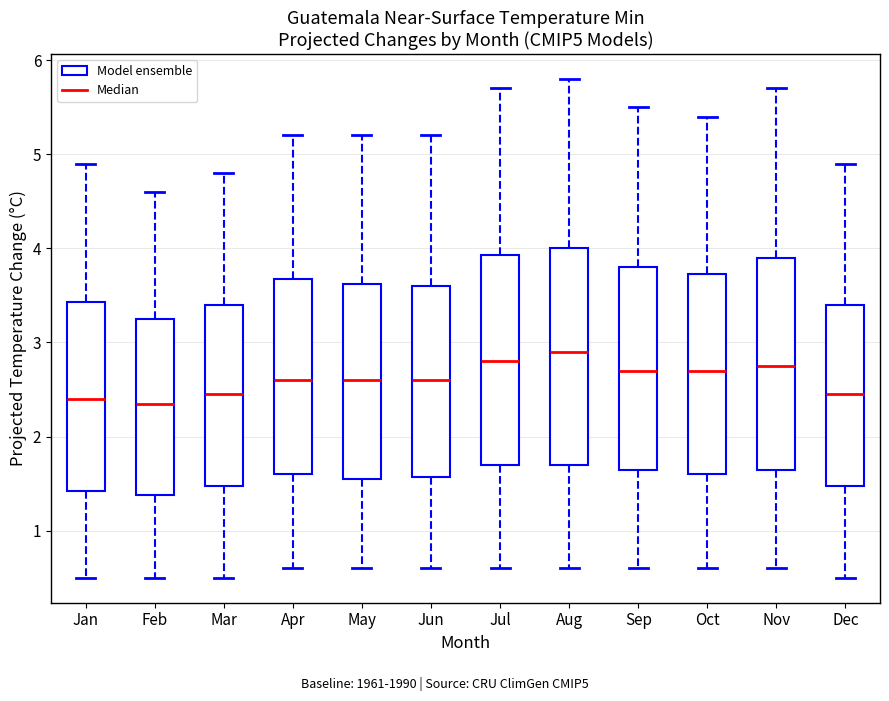

Where is the upper edge of the box for Oct on the y-axis? The values are not printed on the chart, so give them approximately, as read against the axis.

3.7